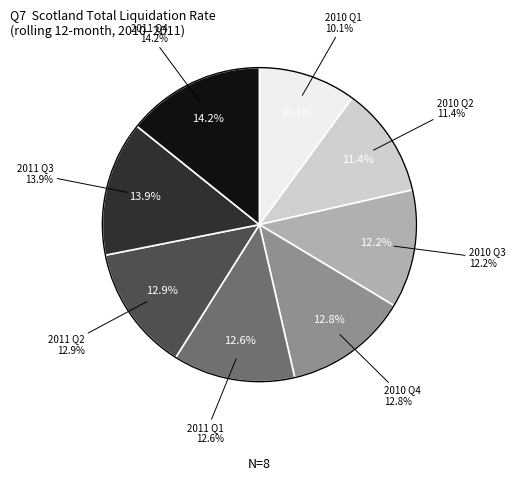

Do 2011 Q2 and 2011 Q4 together represent more than half of the pie?

No